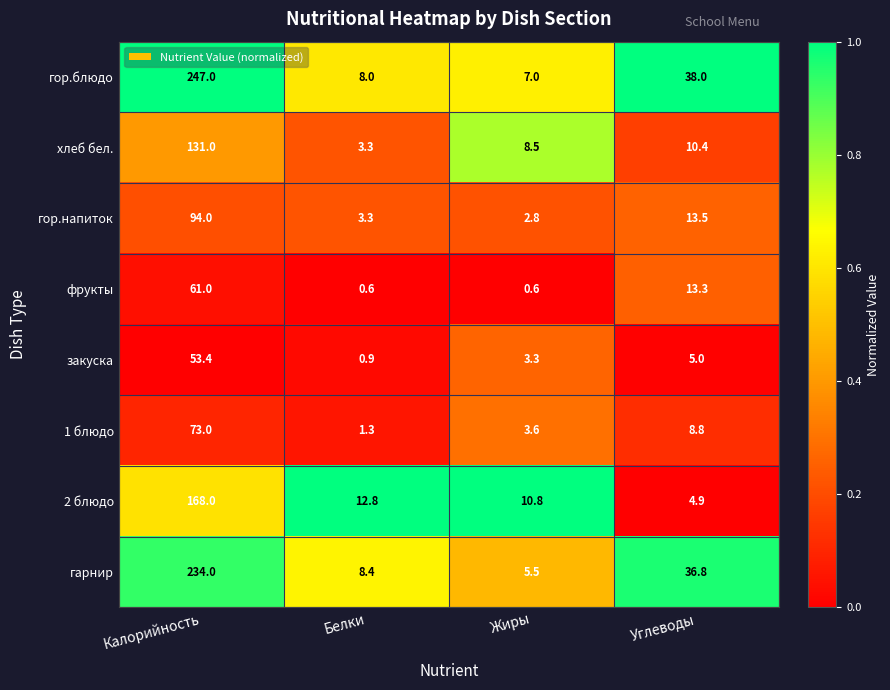

Which series has the widest spread of values?

гор.блюдо